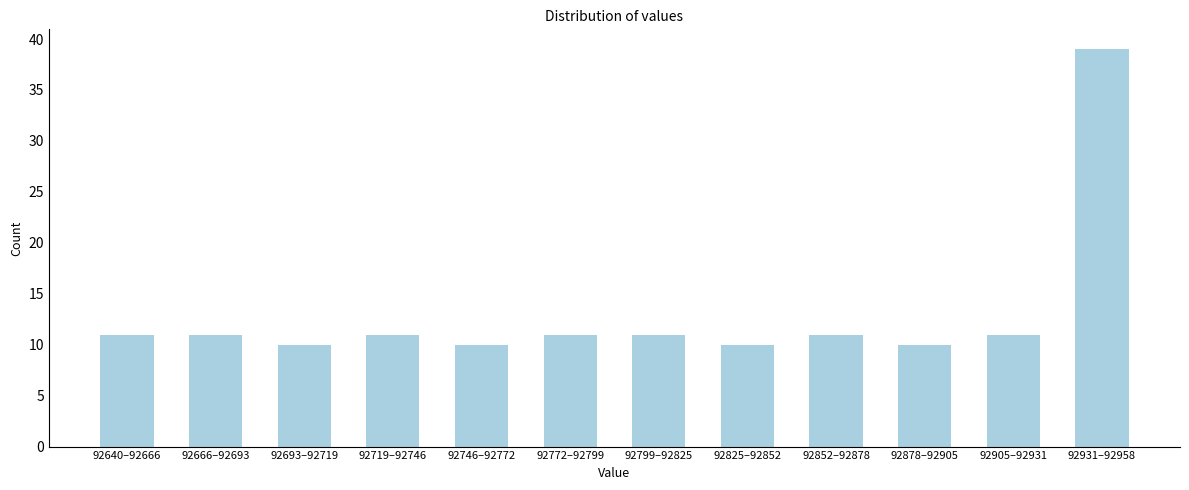

Reading left to right, list all the values displayed in this chart.

92640–92666=11	92666–92693=11	92693–92719=10	92719–92746=11	92746–92772=10	92772–92799=11	92799–92825=11	92825–92852=10	92852–92878=11	92878–92905=10	92905–92931=11	92931–92958=39